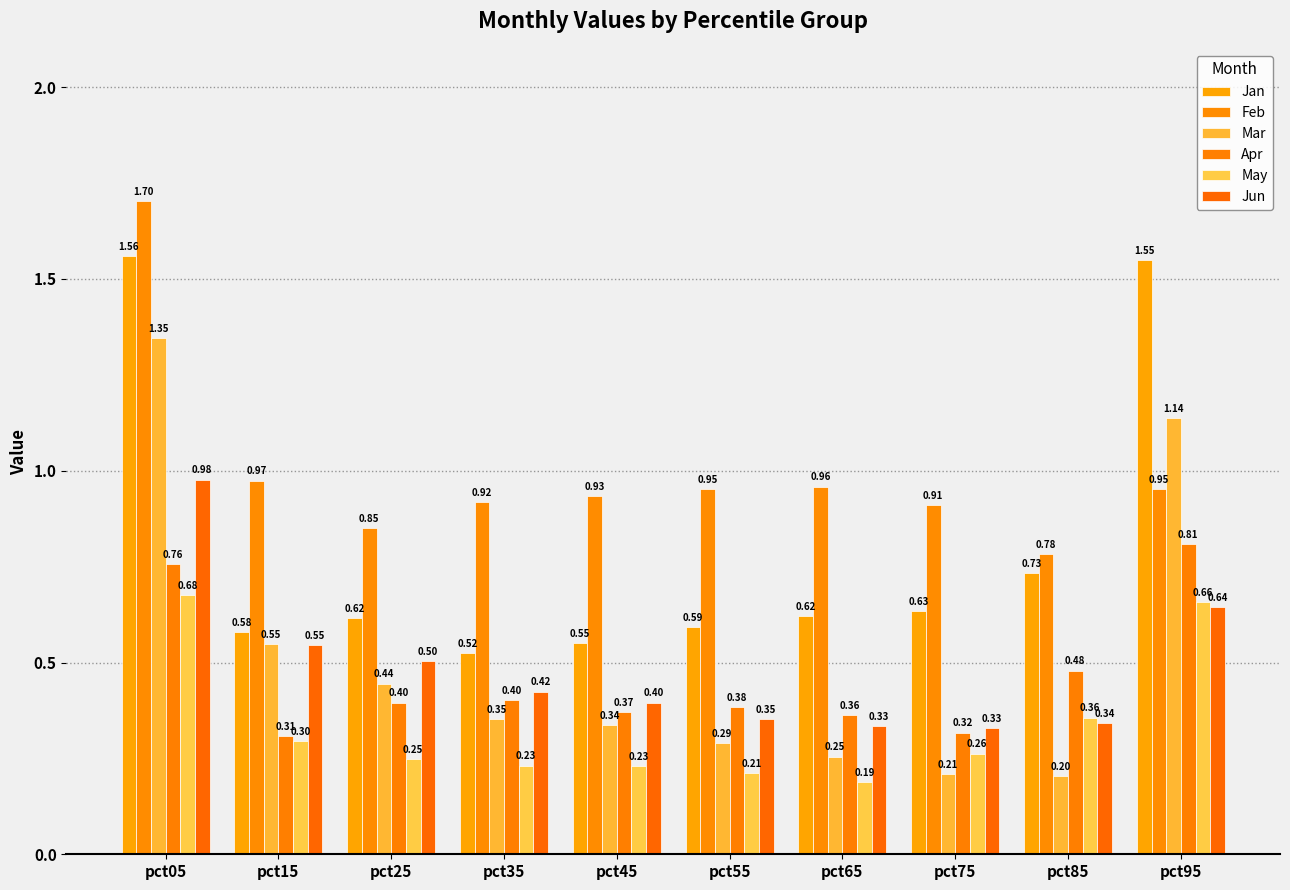

How many categories are shown in the chart?

10